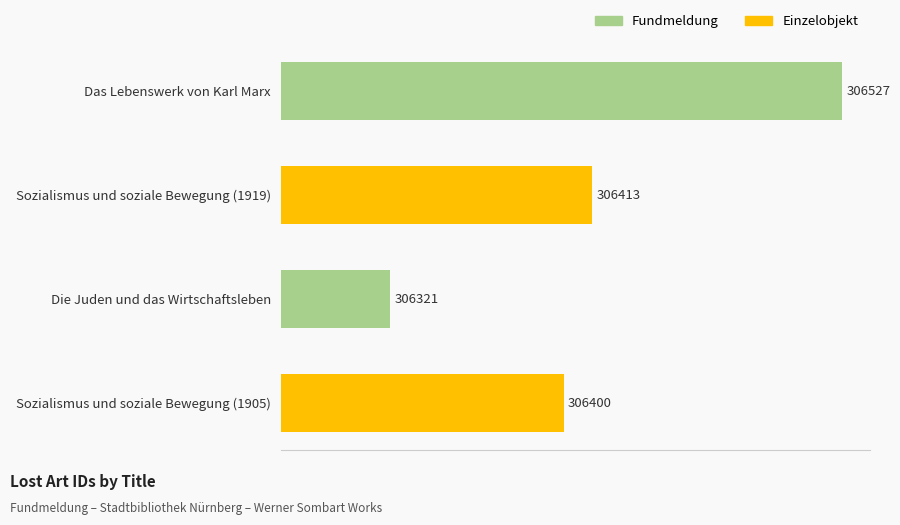

Does the chart contain any negative values?

No